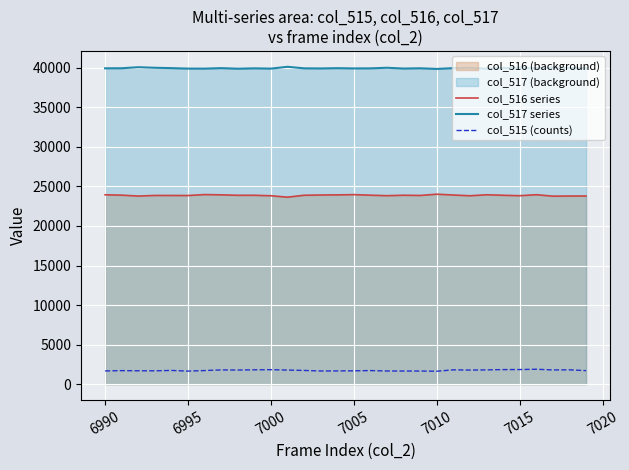

True or false: col_516 series and col_517 series intersect in this chart.

False